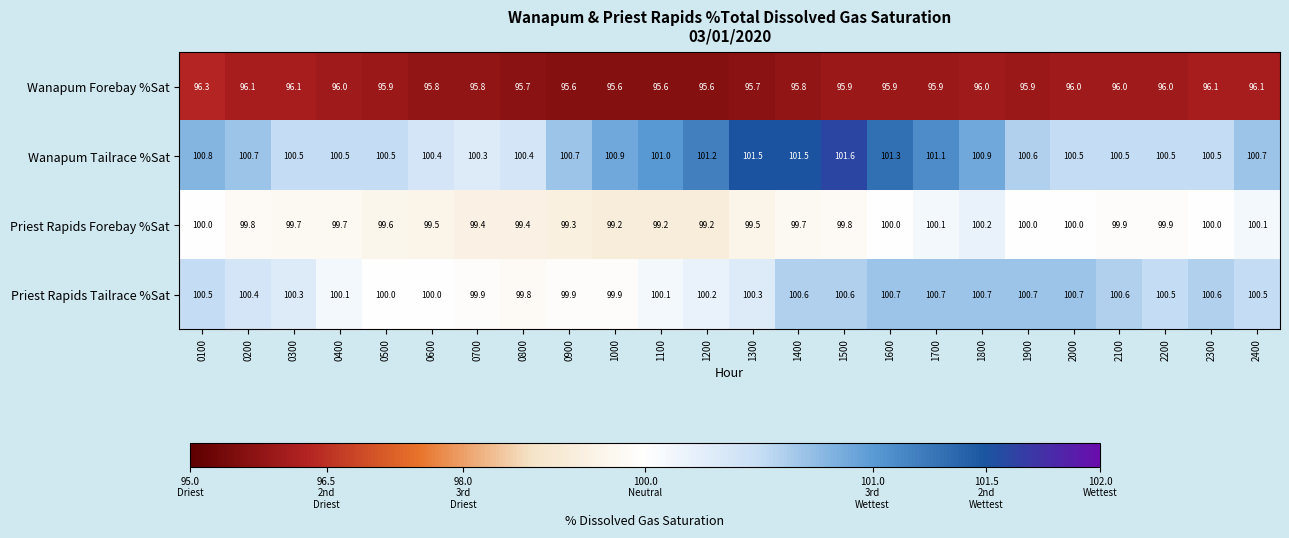

Which category has the lowest value in the Wanapum Tailrace %Sat series?

0700